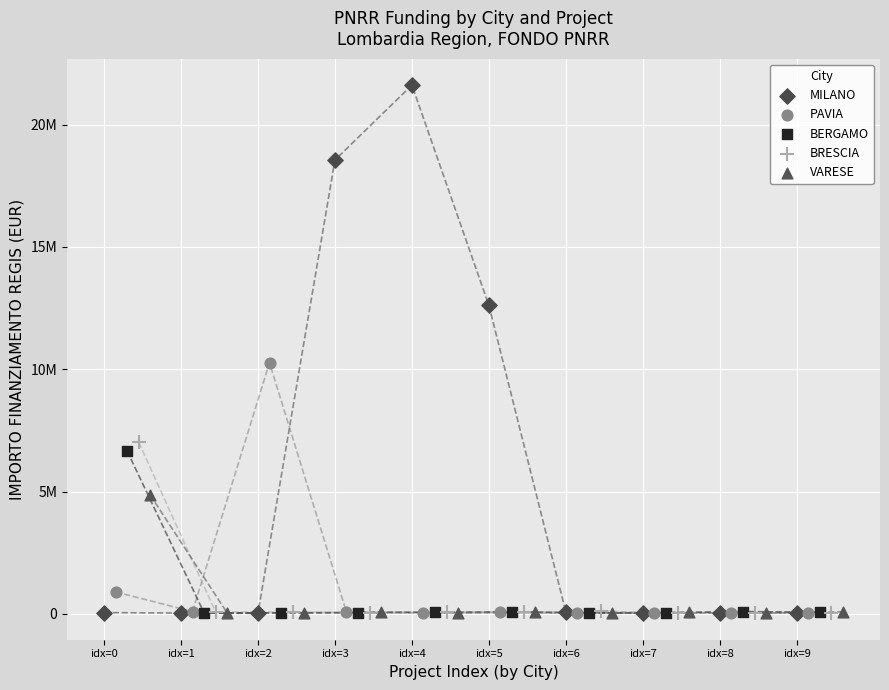

Which series contains the highest Y value?

MILANO